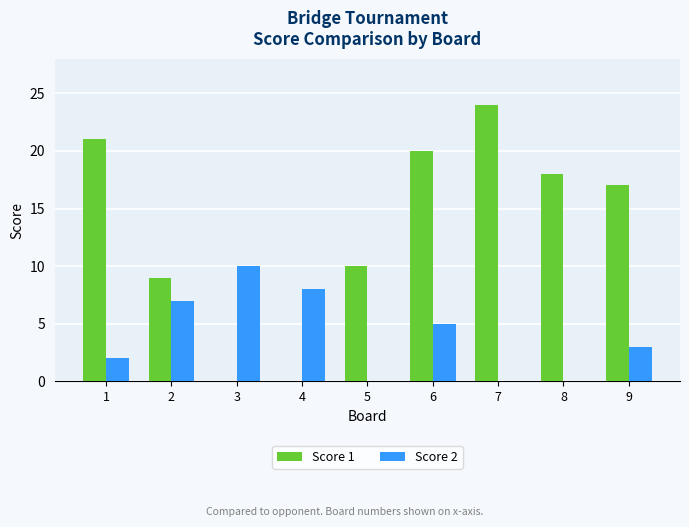

What is the sum of the Score 1 values at 4 and 1?

21